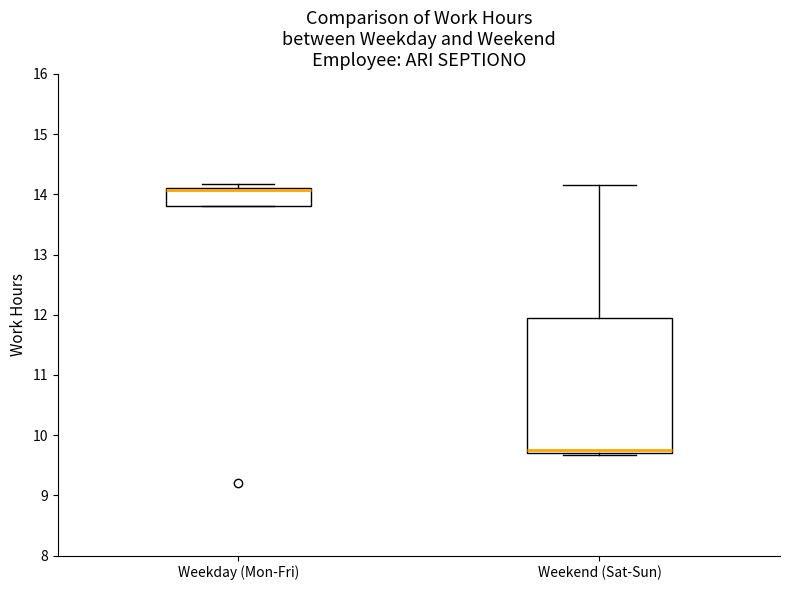

Which box is the tallest, from its lower edge to its upper edge?

Weekend (Sat-Sun)